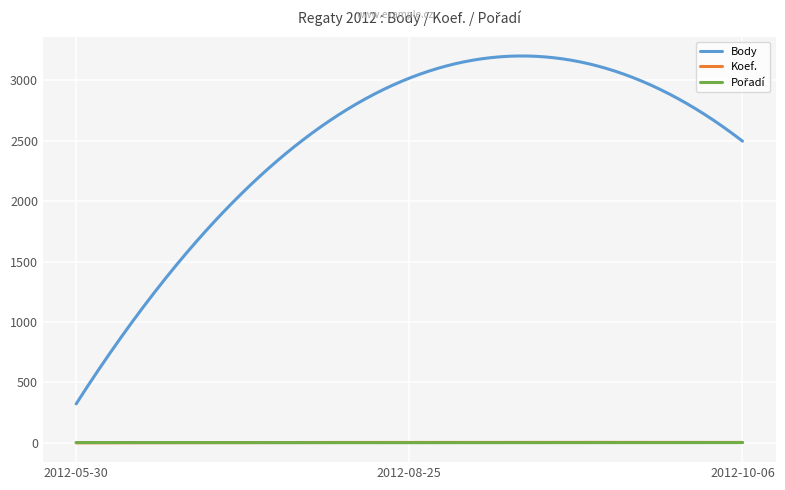

Which series has the widest spread of values?

Body